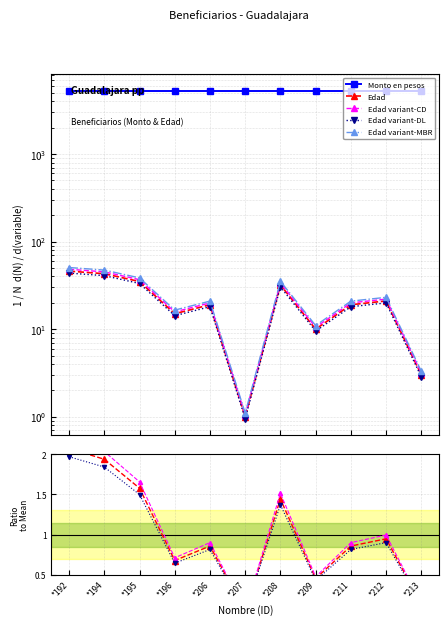

List the labels in order of value, largest first.

*192, *194, *195, *208, *212, *206, *211, *196, *209, *213, *207